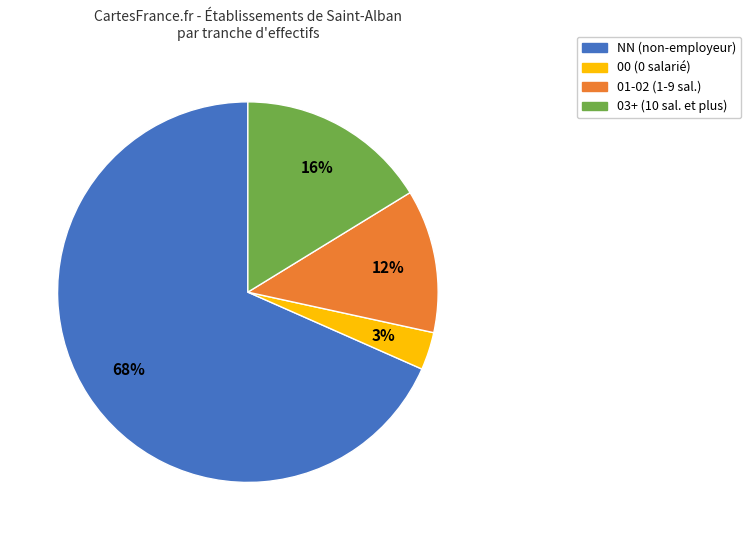

Is there any slice that represents more than half of the pie?

Yes